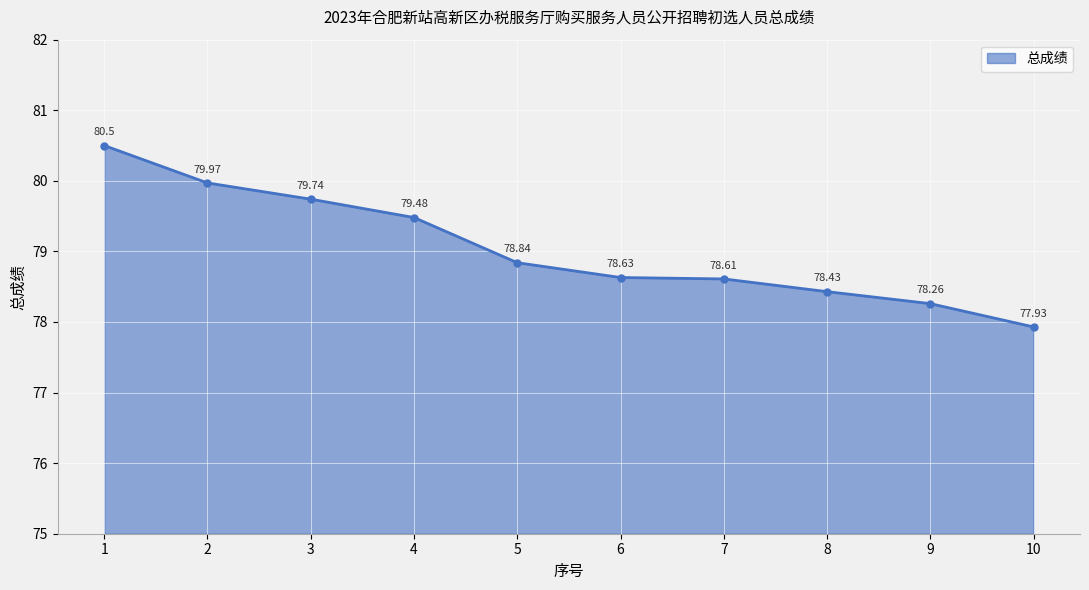

What is the change in value from 2 to 4?

-0.5